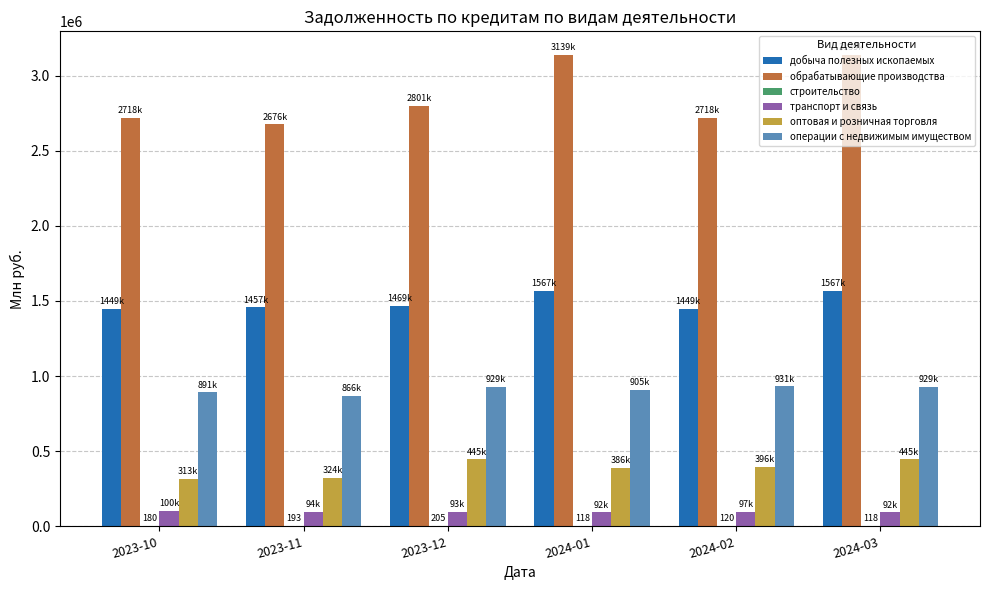

Which series has the largest total across all categories?

обрабатывающие производства